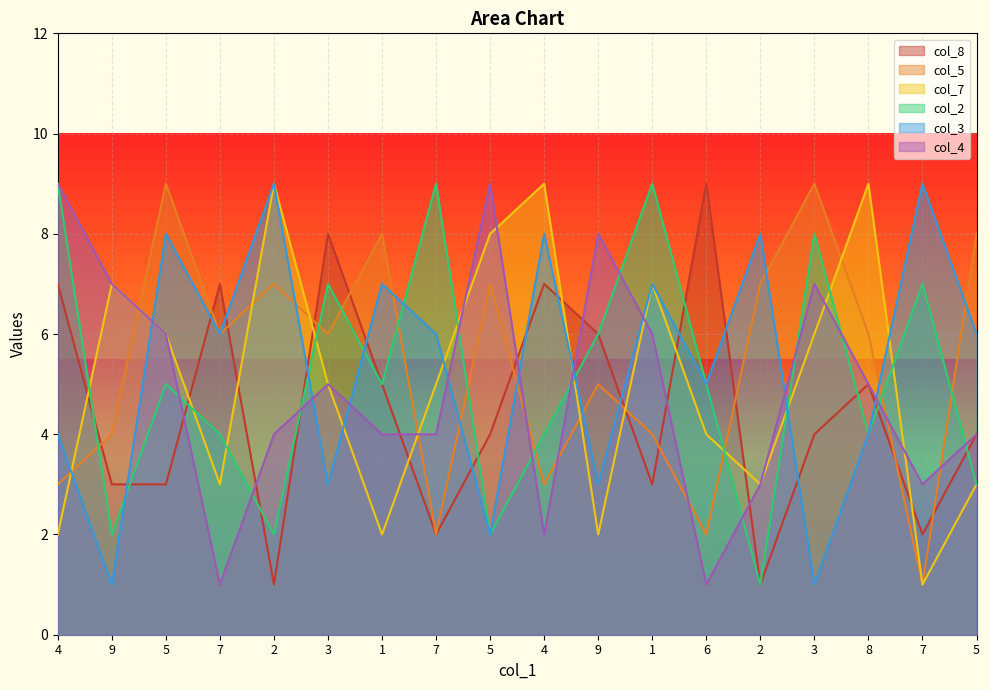

How many lines are shown in the chart?

6